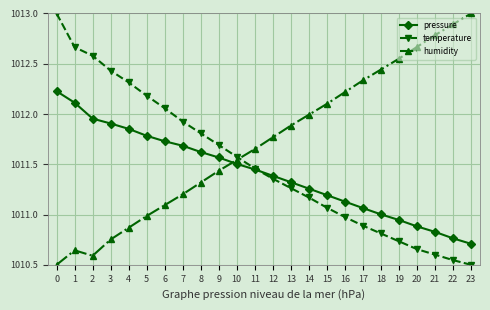

Does the chart have visible grid lines?

Yes